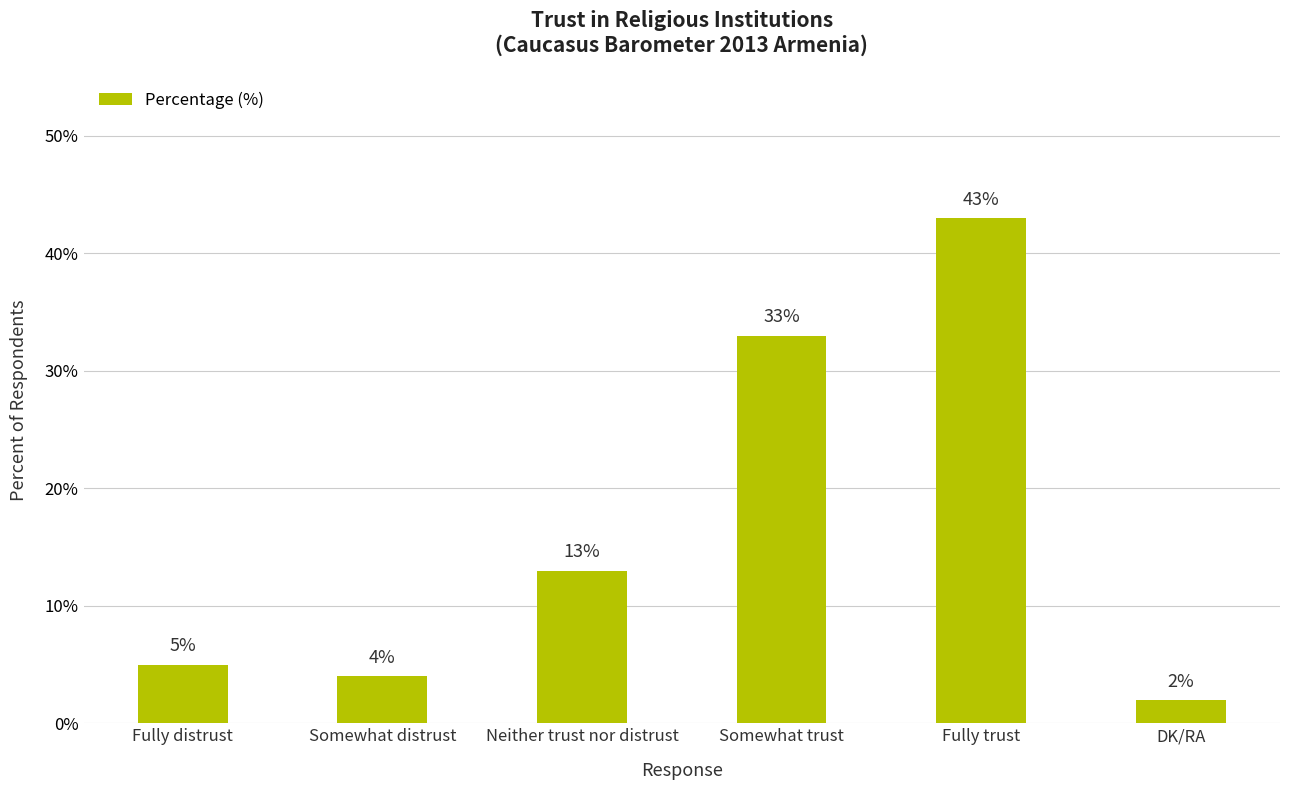

Rank the categories by value from lowest to highest.

DK/RA, Somewhat distrust, Fully distrust, Neither trust nor distrust, Somewhat trust, Fully trust